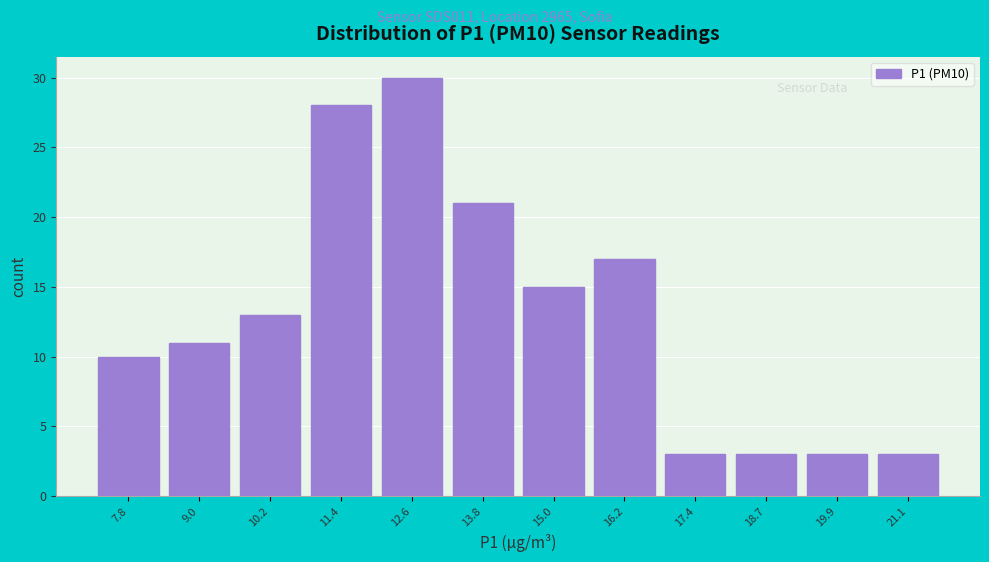

Reading left to right, what are all the values shown in this chart?

10	11	13	28	30	21	15	17	3	3	3	3